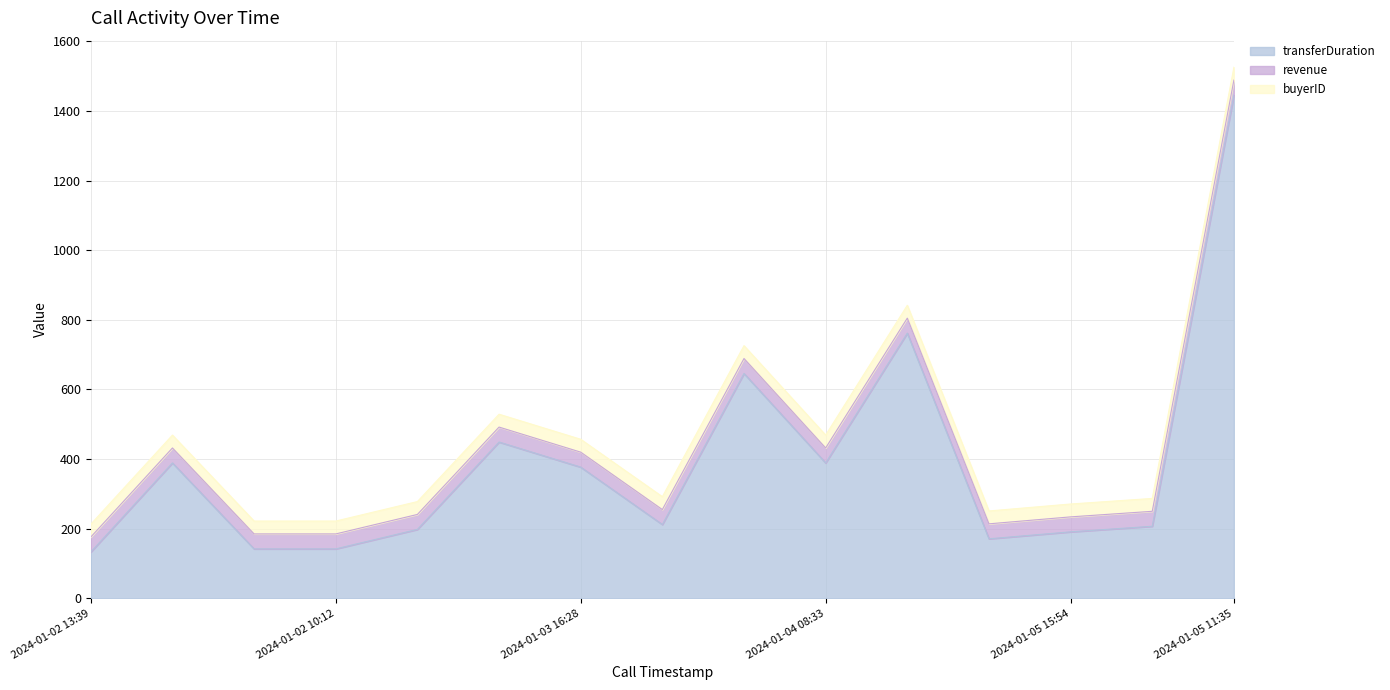

At which label is revenue closest to 43?

2024-01-02 13:39